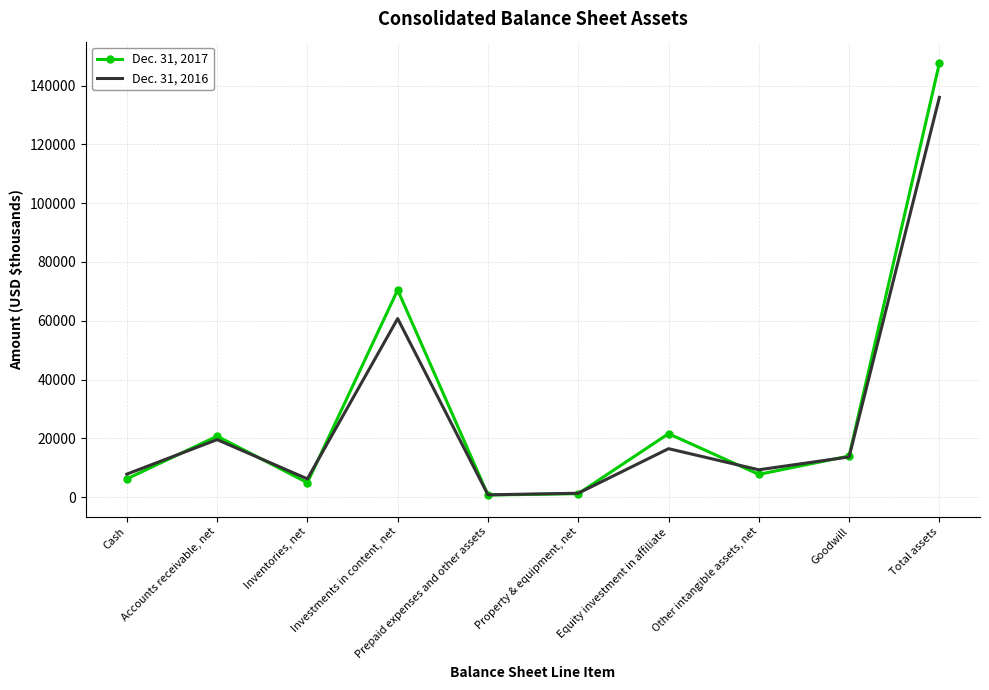

What is the difference between the maximum and minimum values in the Dec. 31, 2017 series?

146870